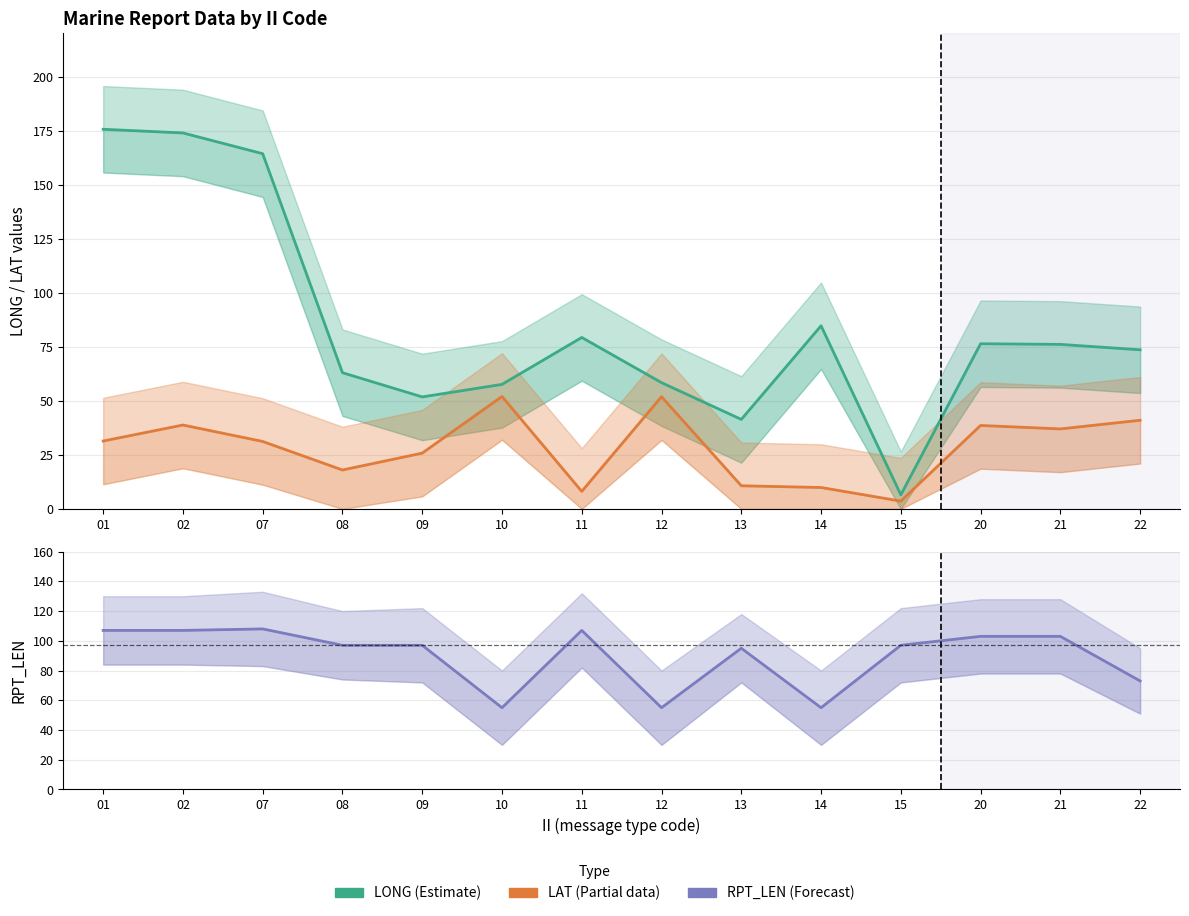

Which series has the largest total across all categories?

RPT_LEN